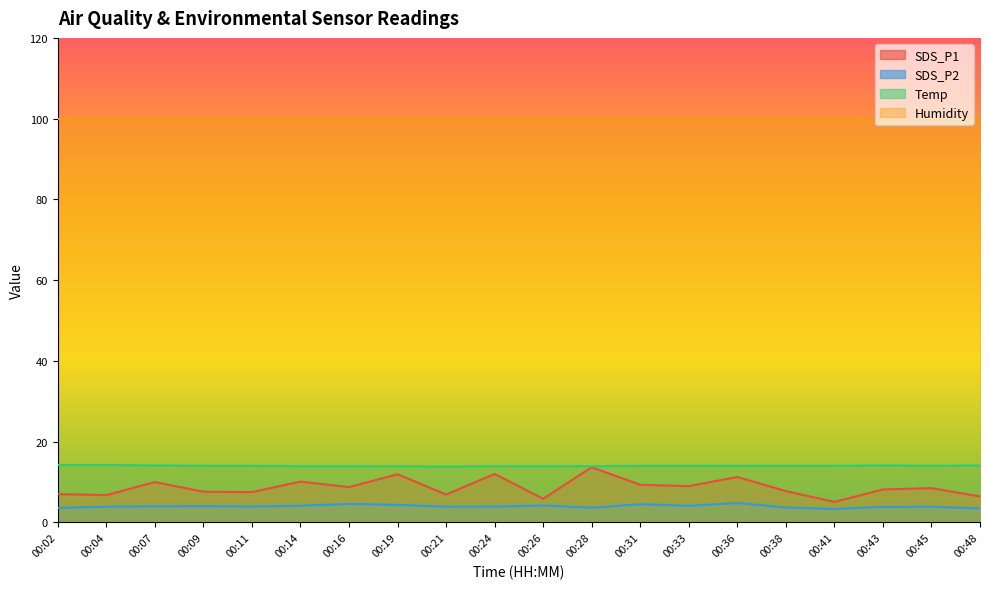

True or false: SDS_P1 has more than 0 interior local peaks.

True